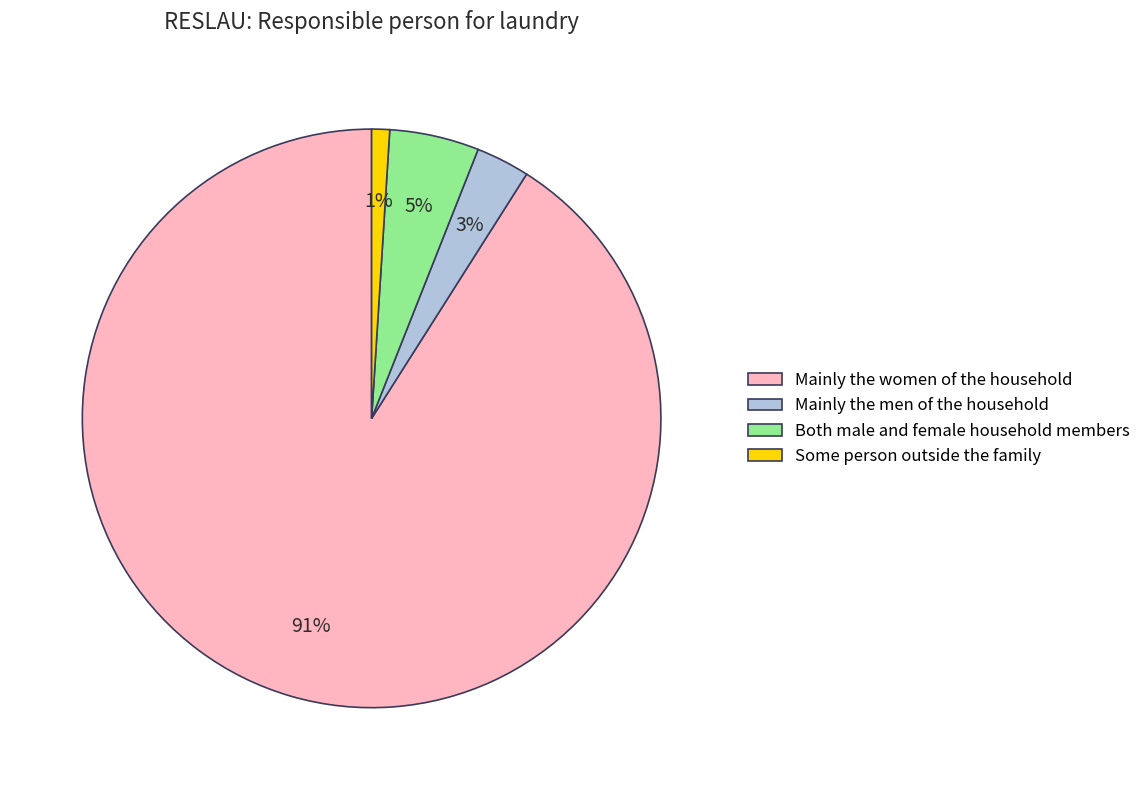

To the nearest percent, what is the difference between the largest and smallest slice percentages?

90%